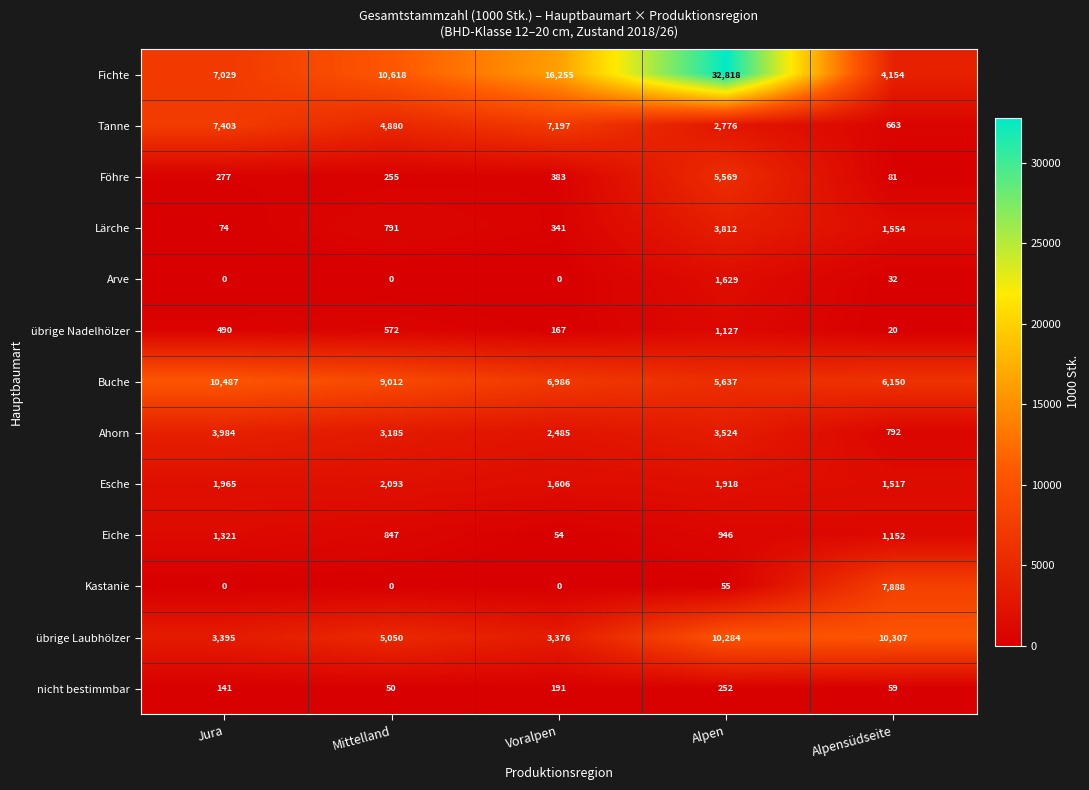

What is the difference between the highest and lowest values at Jura?

10487